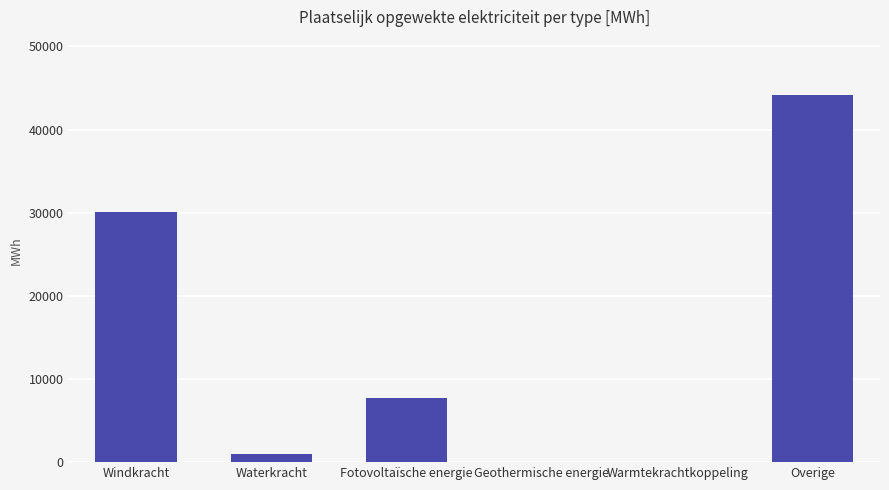

Where is the data nearest to the value 22095?

Windkracht